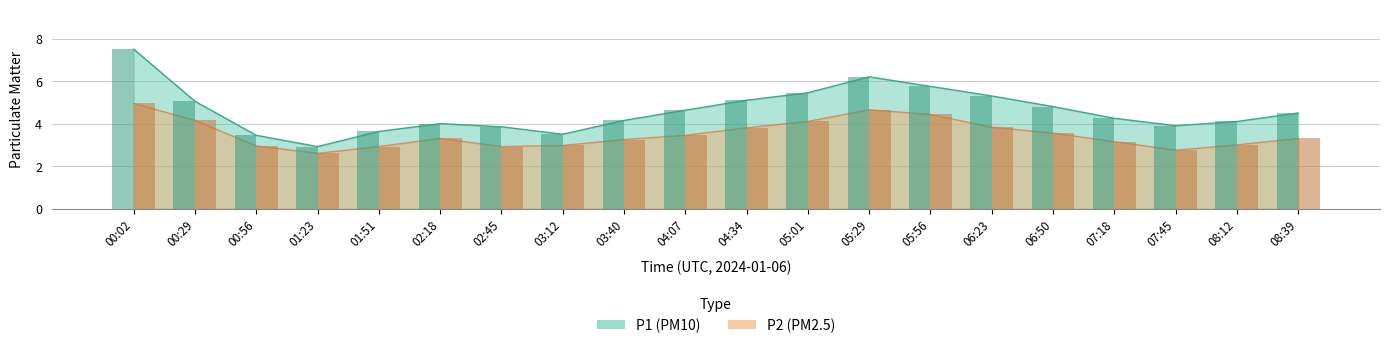

Rank the series by their maximum value, from lowest to highest.

P2, P1